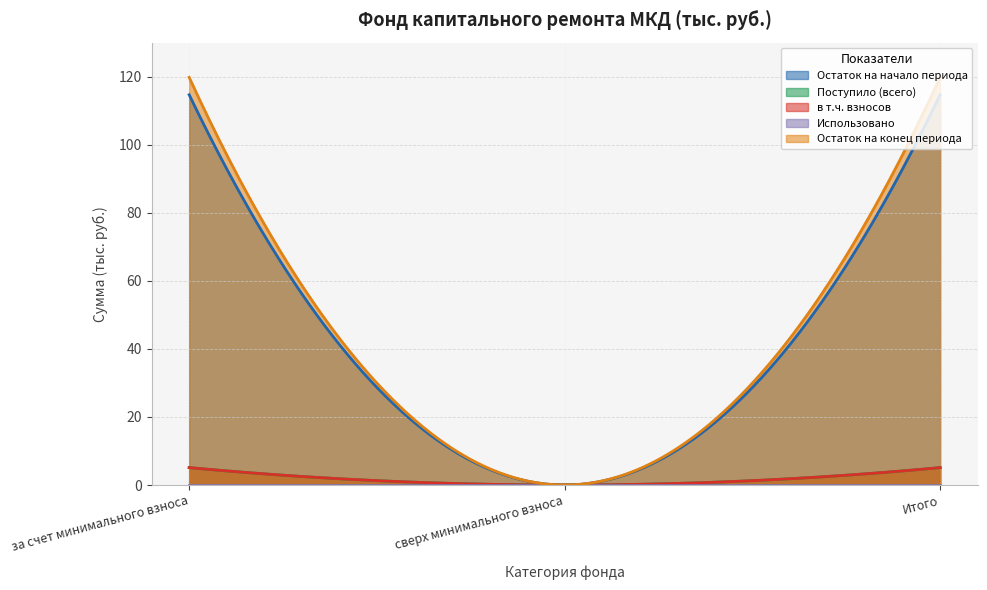

What is the label of the 3rd point from the right?

за счет минимального взноса